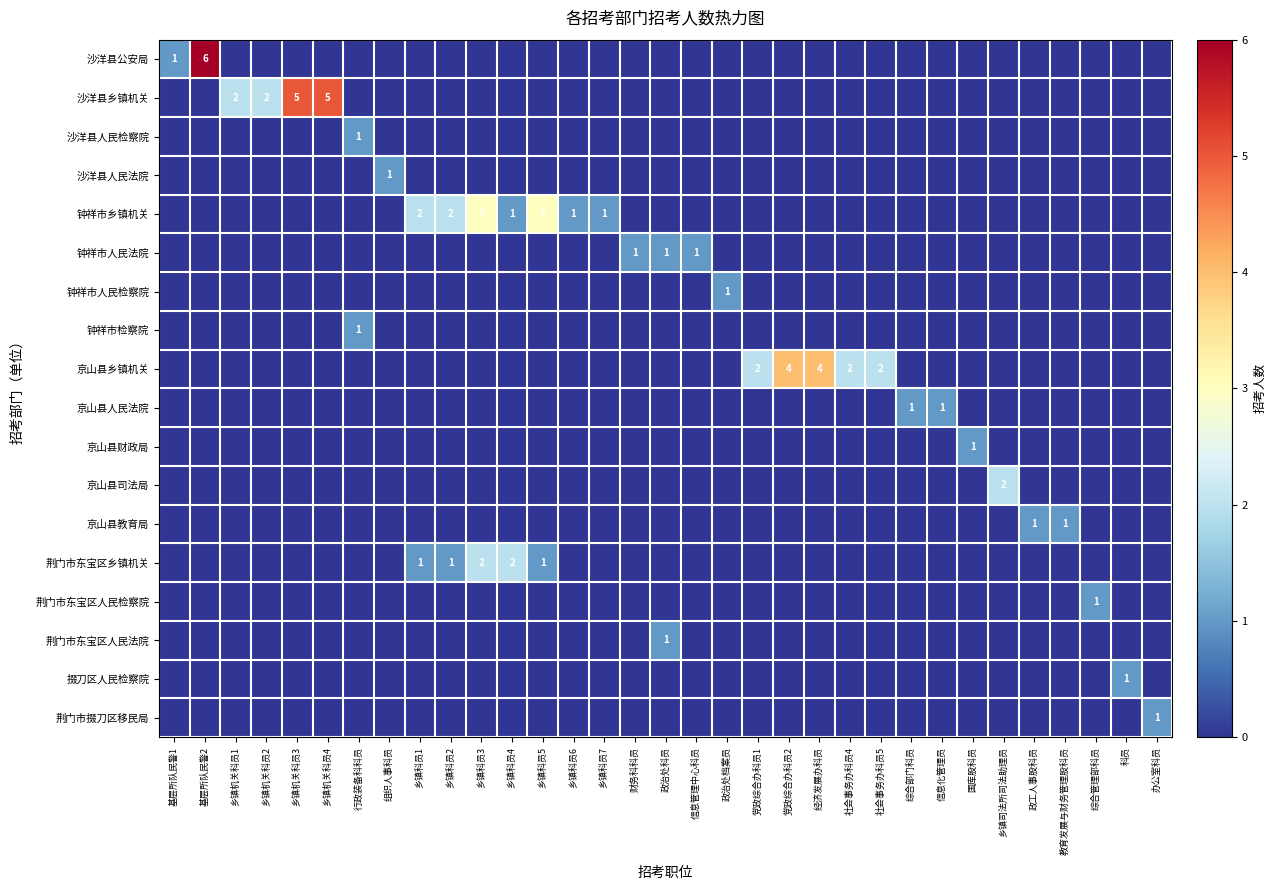

What is the difference between the highest and lowest values at 党政综合办科员1?

2